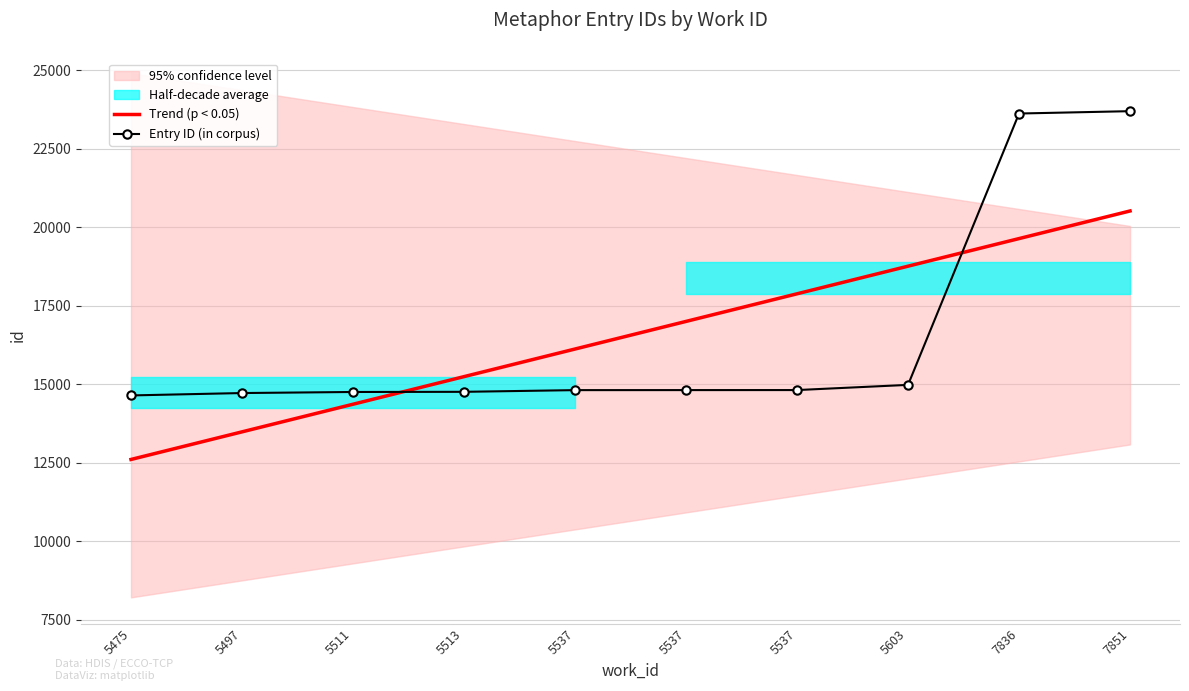

Is the value of Entry ID (in corpus) at 7851 greater than the value of Trend (p < 0.05) at 5537?

Yes